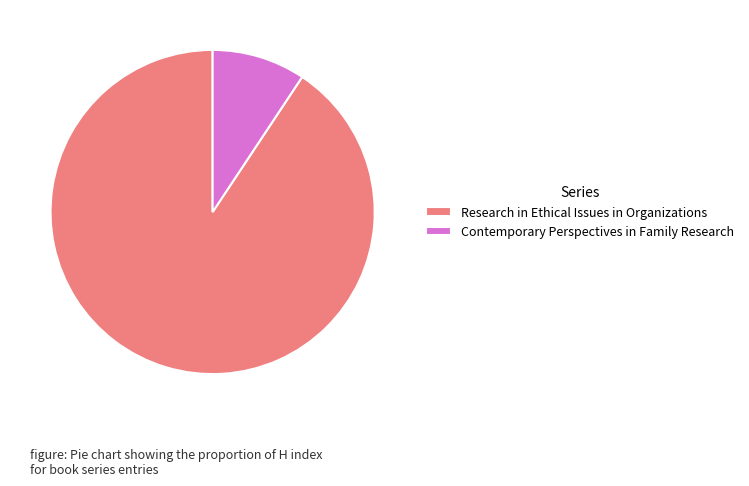

What is the ratio of the value at Contemporary Perspectives in Family Research to the value at Research in Ethical Issues in Organizations?

0.1